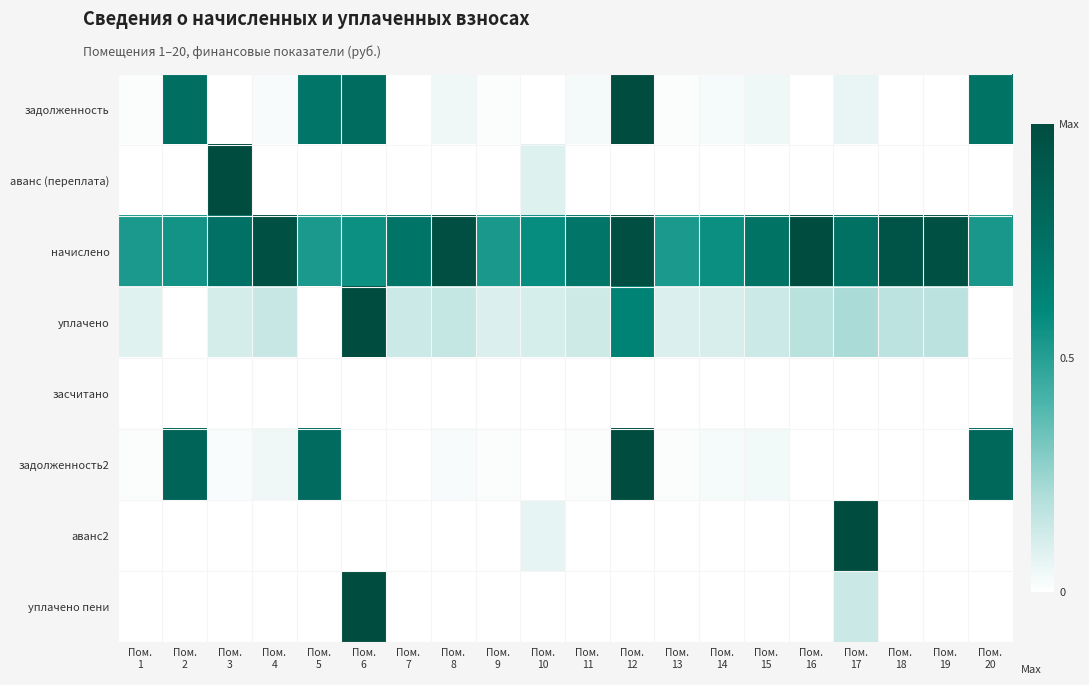

At how many categories does at least one series exceed 0?

20